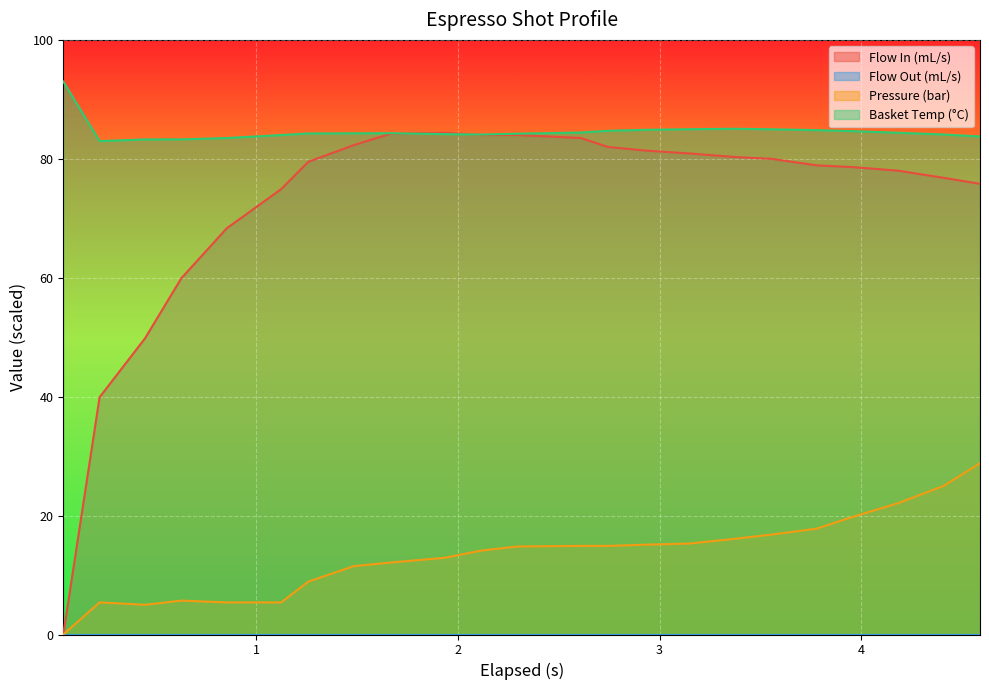

True or false: Pressure (bar) and Basket Temp (°C) intersect in this chart.

False